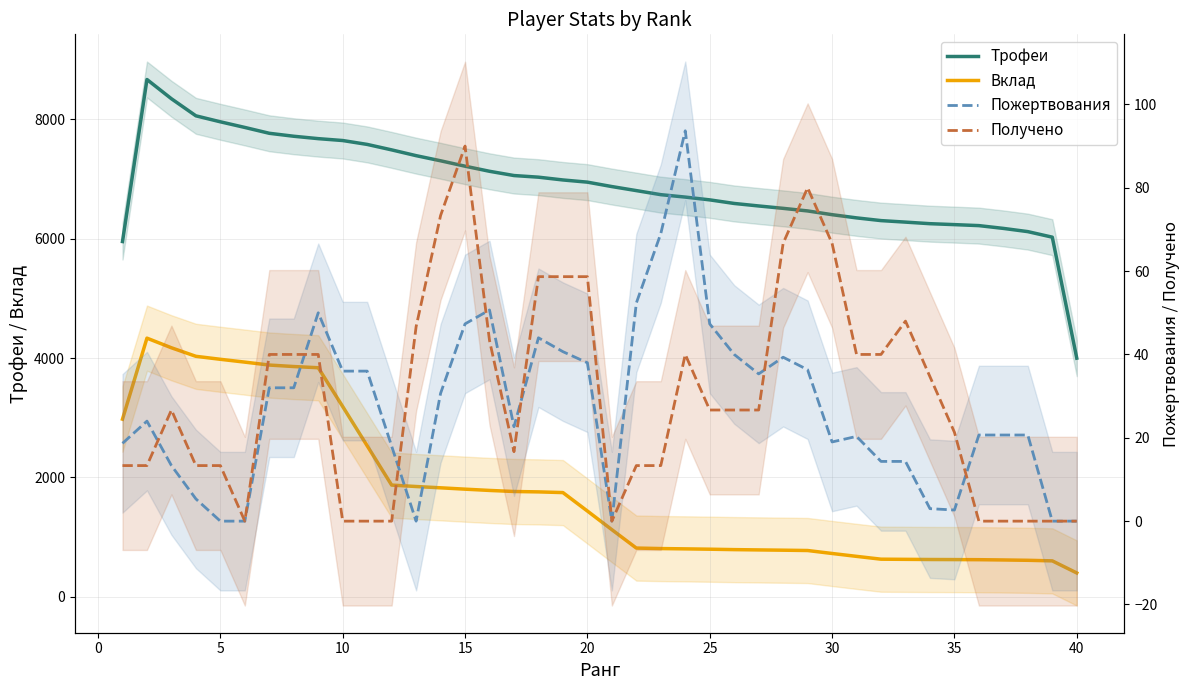

How many data points in Вклад are above 1437?

19